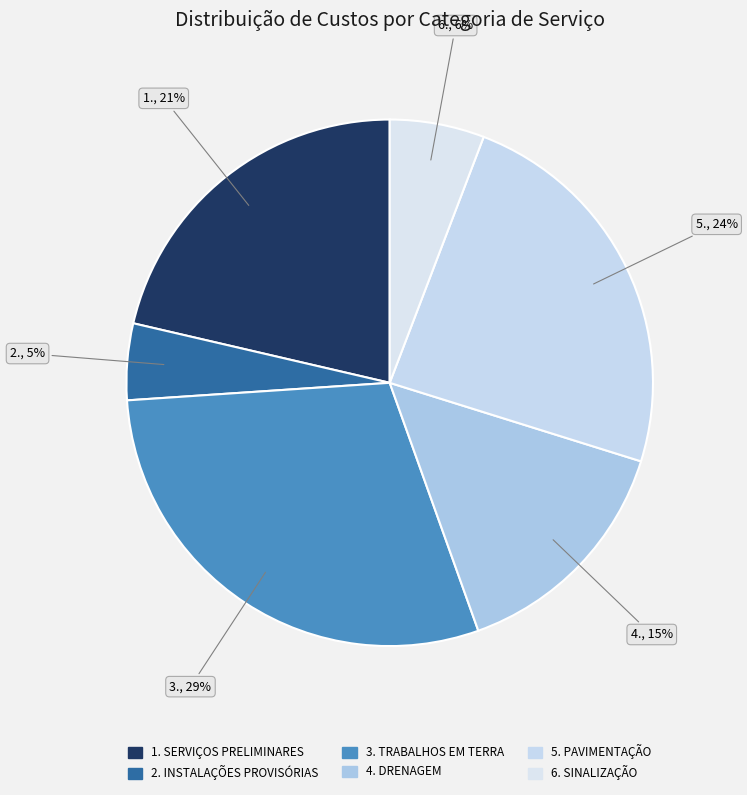

Which slice is the smallest?

2. INSTALAÇÕES PROVISÓRIAS